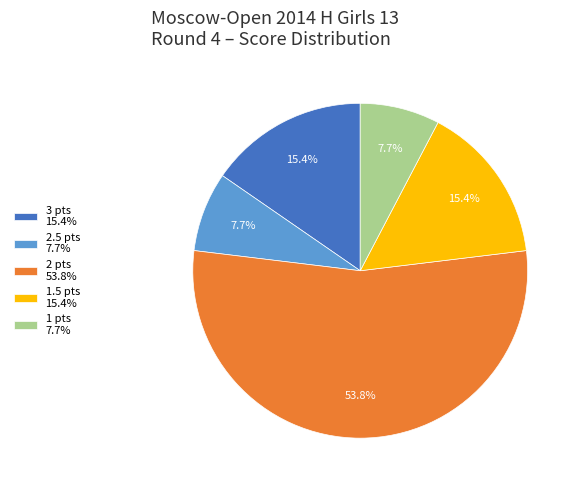

Approximately how many times larger is the value at 2 pts 53.8% compared to 1.5 pts 15.4%?

3.5